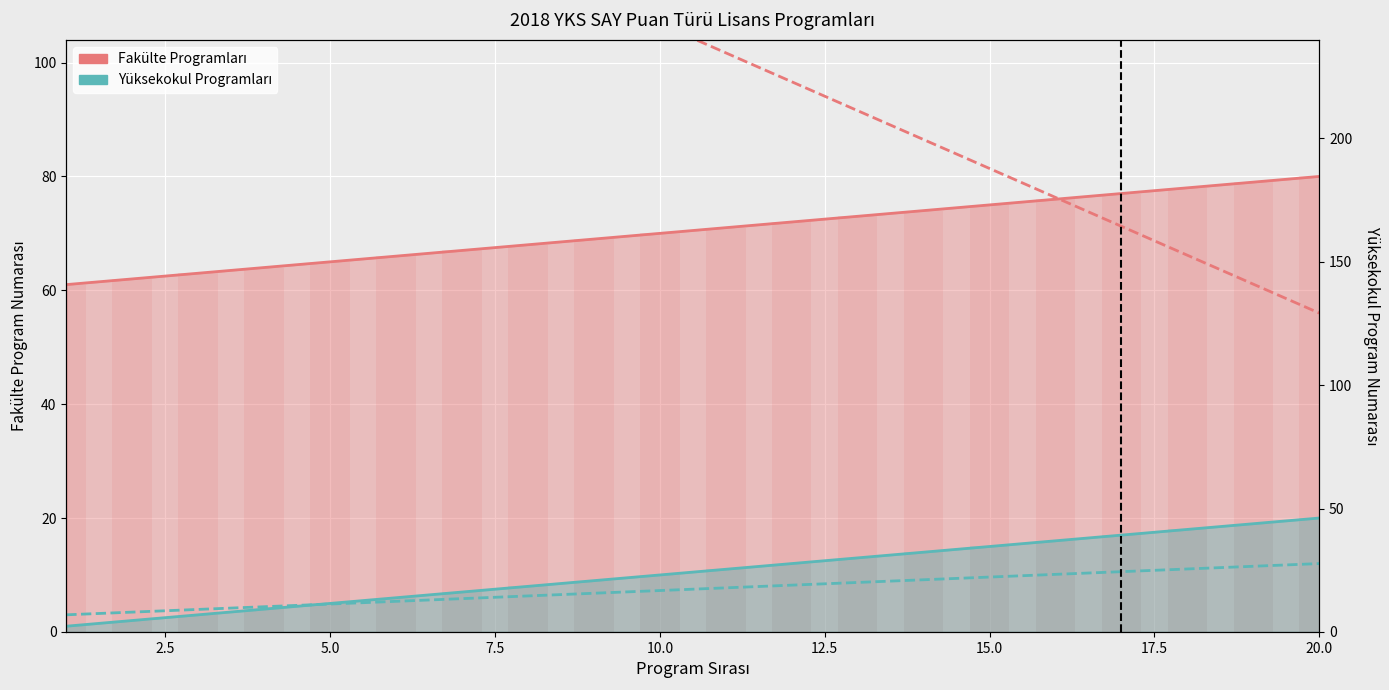

Rank the series by their maximum value, from lowest to highest.

Yüksekokul Programları, Fakülte Programları